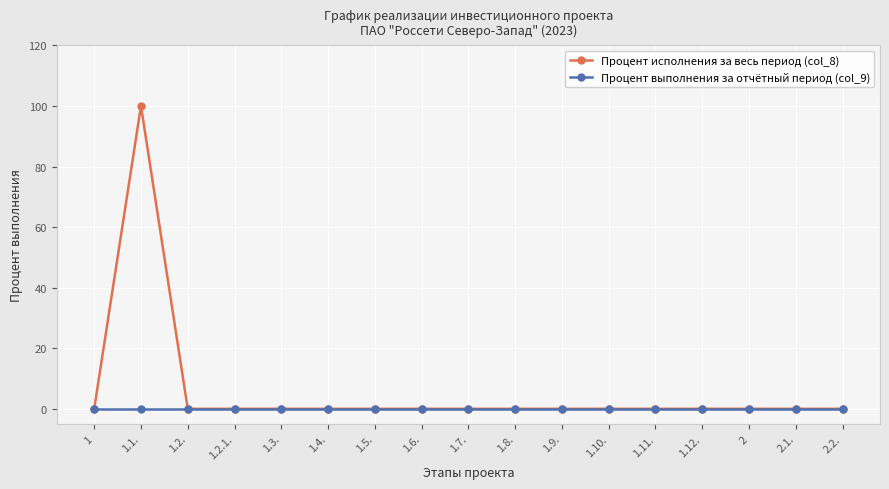

Which series has the largest range (max minus min)?

Процент исполнения за весь период (col_8)